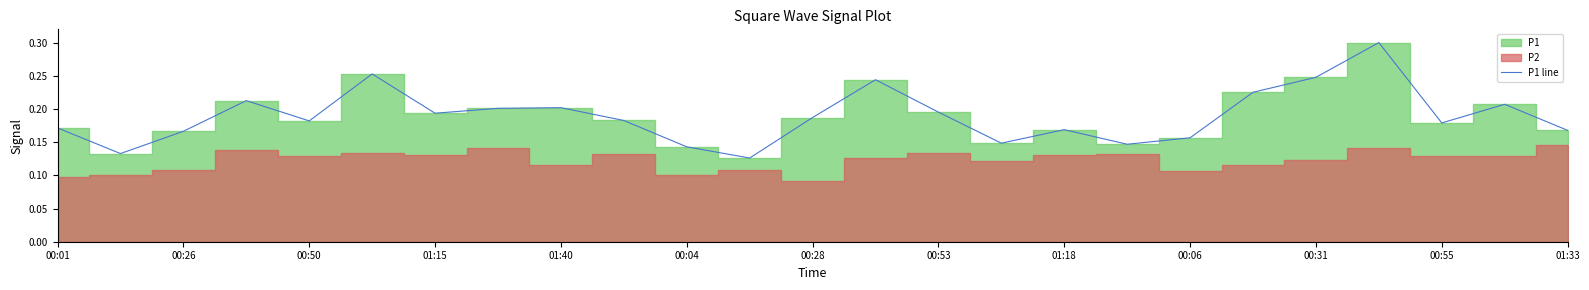

What is the maximum value shown in the chart?

0.3